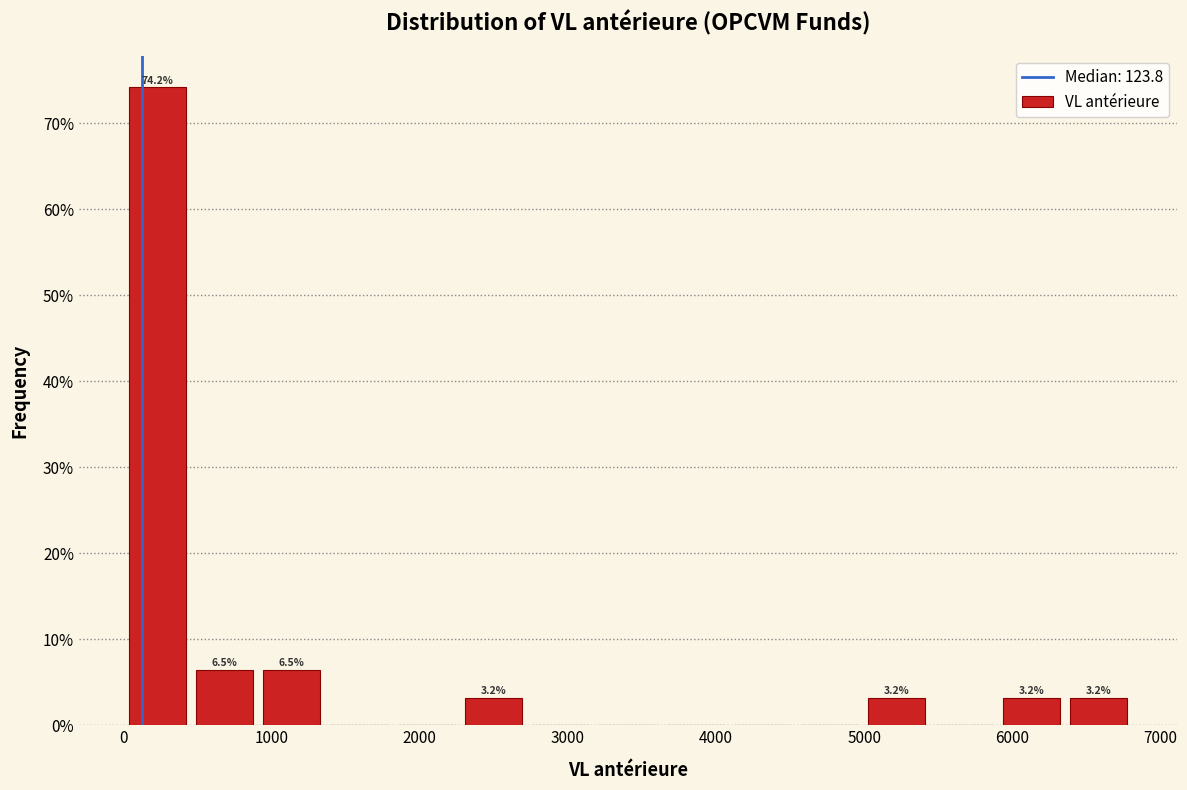

Which range on the x-axis has the tallest bar?

0 to 500